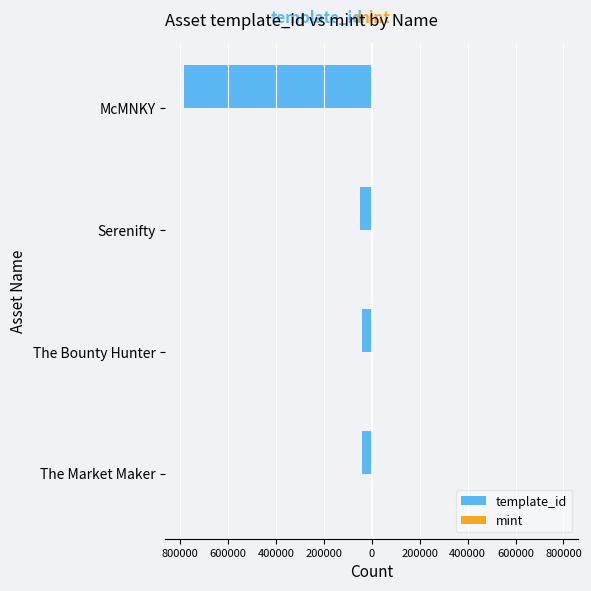

How many values in the mint series are below 3039?

2